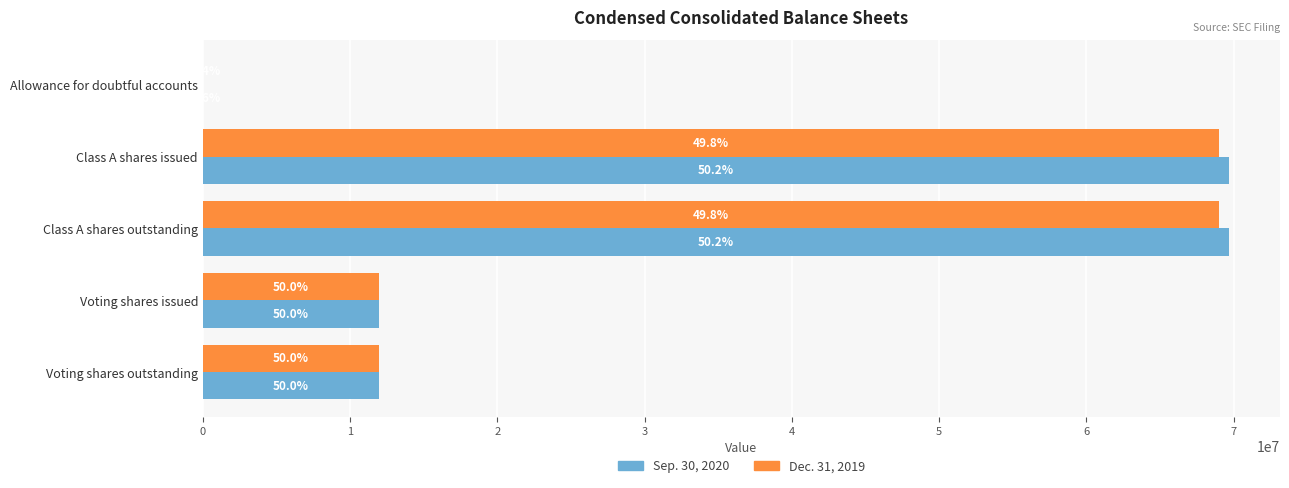

What are all the series names shown in the legend?

Sep. 30, 2020, Dec. 31, 2019